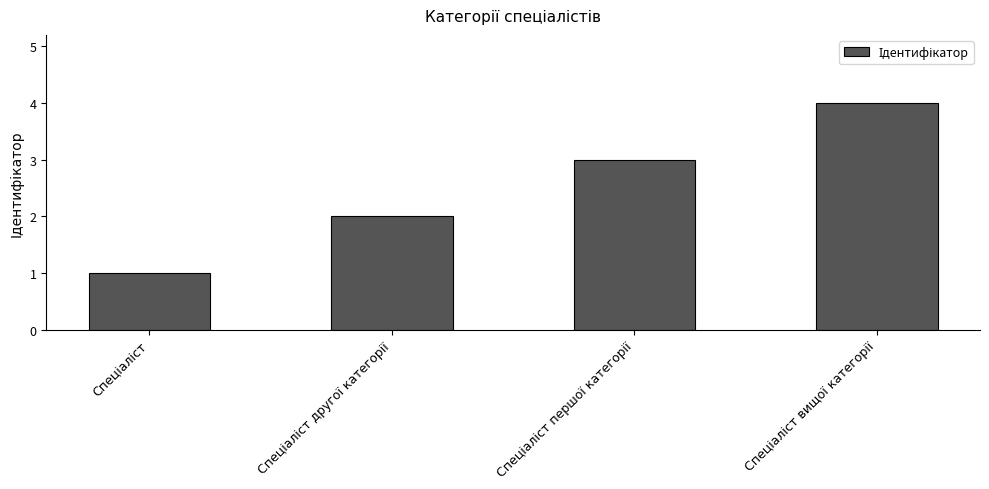

What is the sum of all values?

10